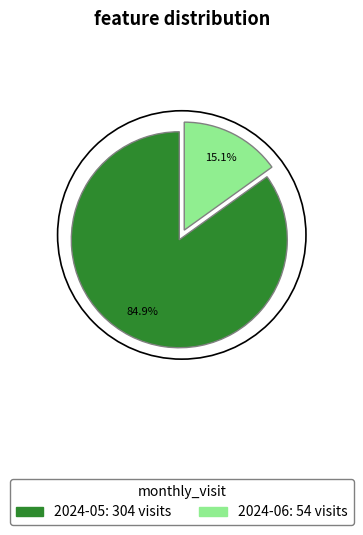

Is 2024-06 the majority of the pie?

No